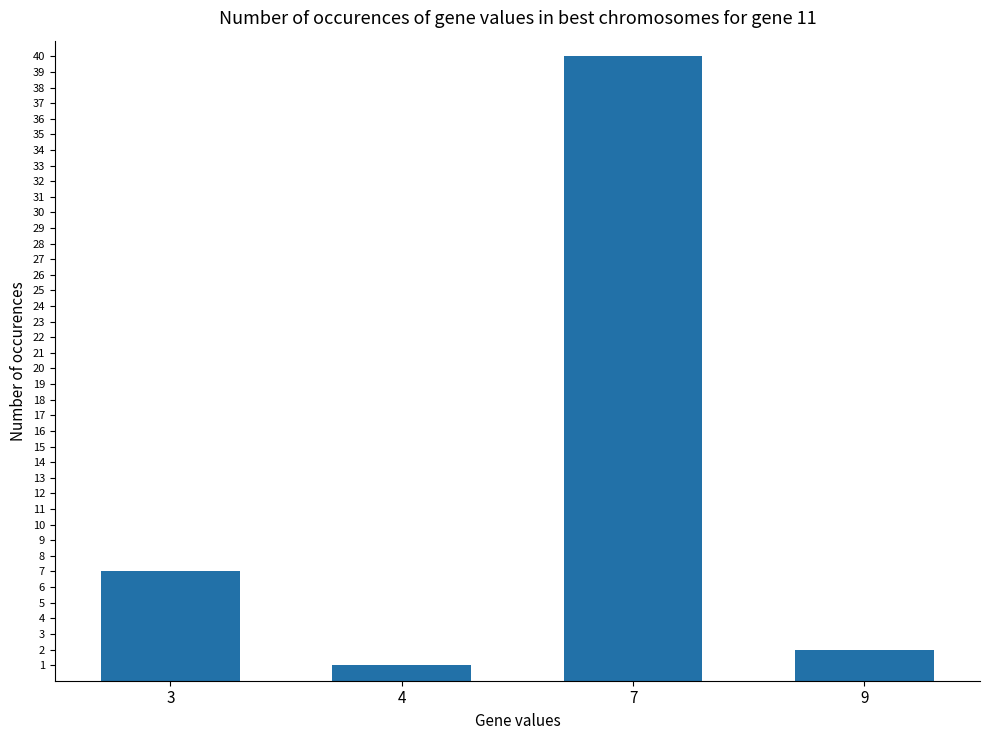

The value at 7 is 12. True or false?

False